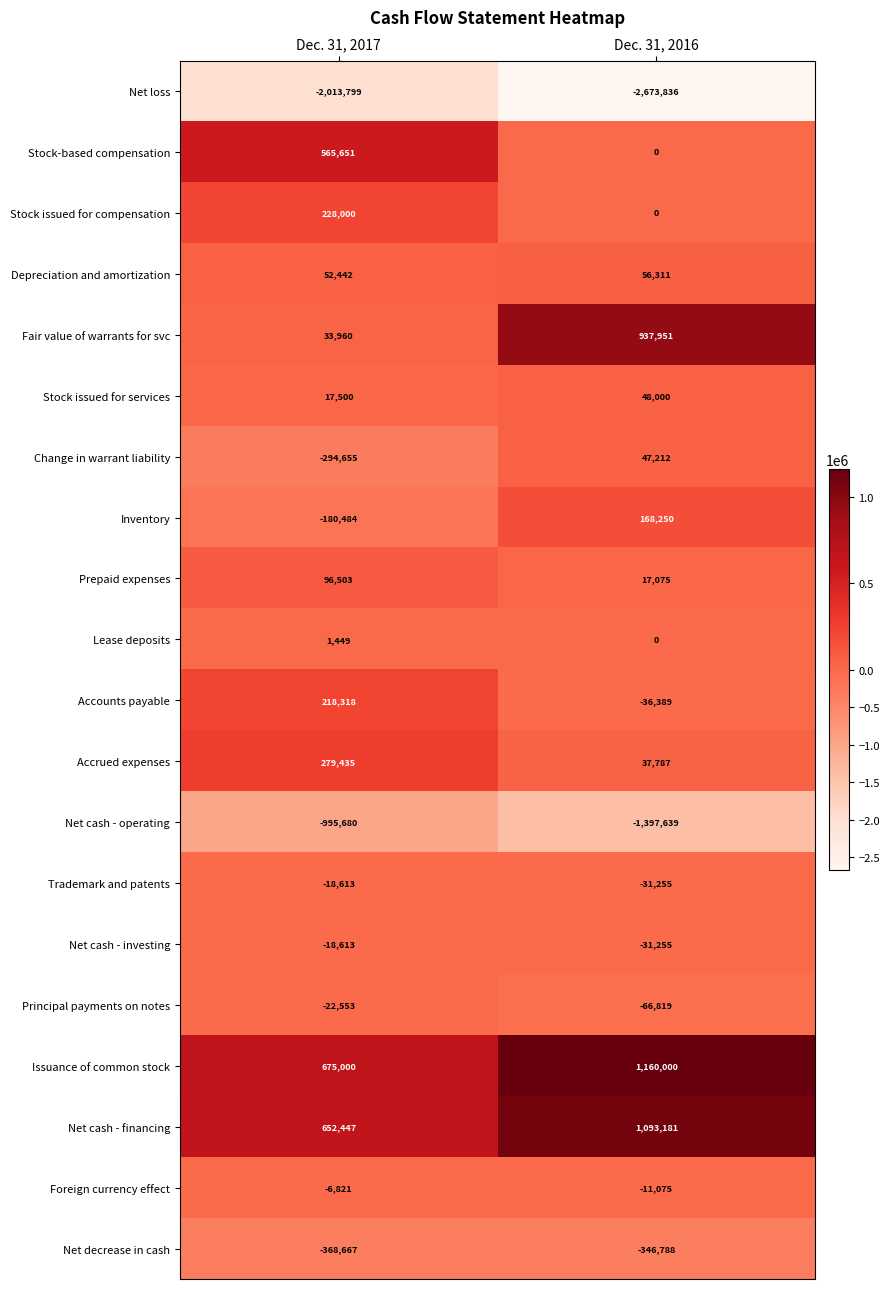

What is the sum of the Change in warrant liability values at Dec. 31, 2016 and Dec. 31, 2017?

-247443